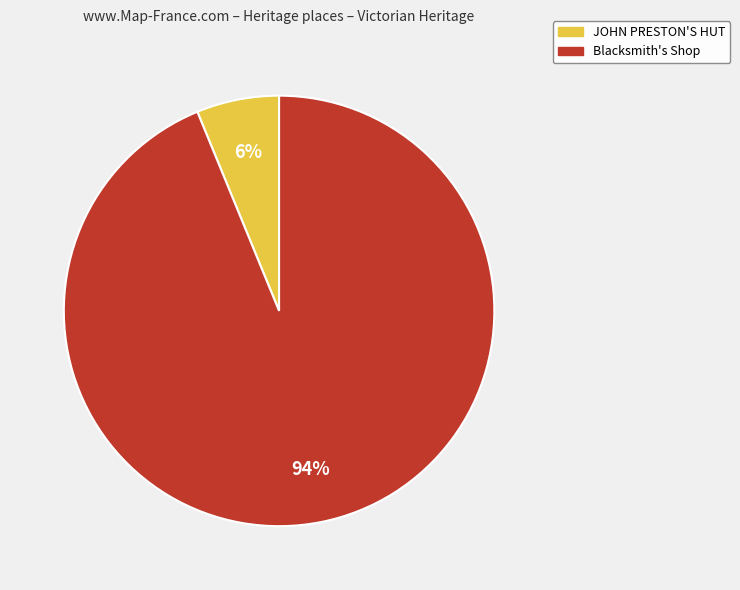

Rank the categories by value from highest to lowest.

Blacksmith's Shop, JOHN PRESTON'S HUT